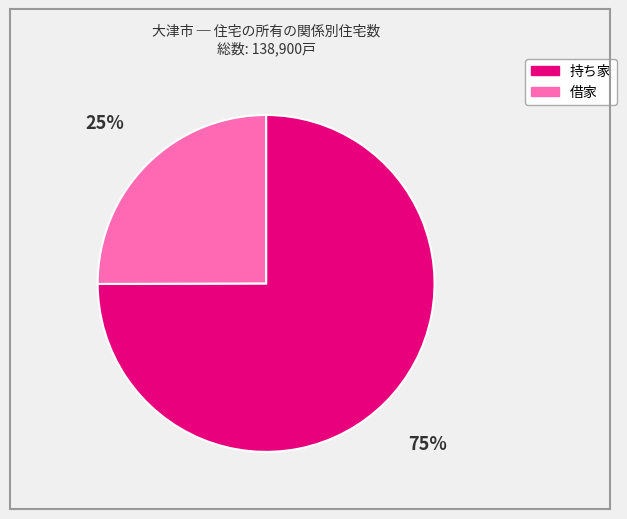

Approximately how many times larger is the value at 持ち家 compared to 借家?

3.0